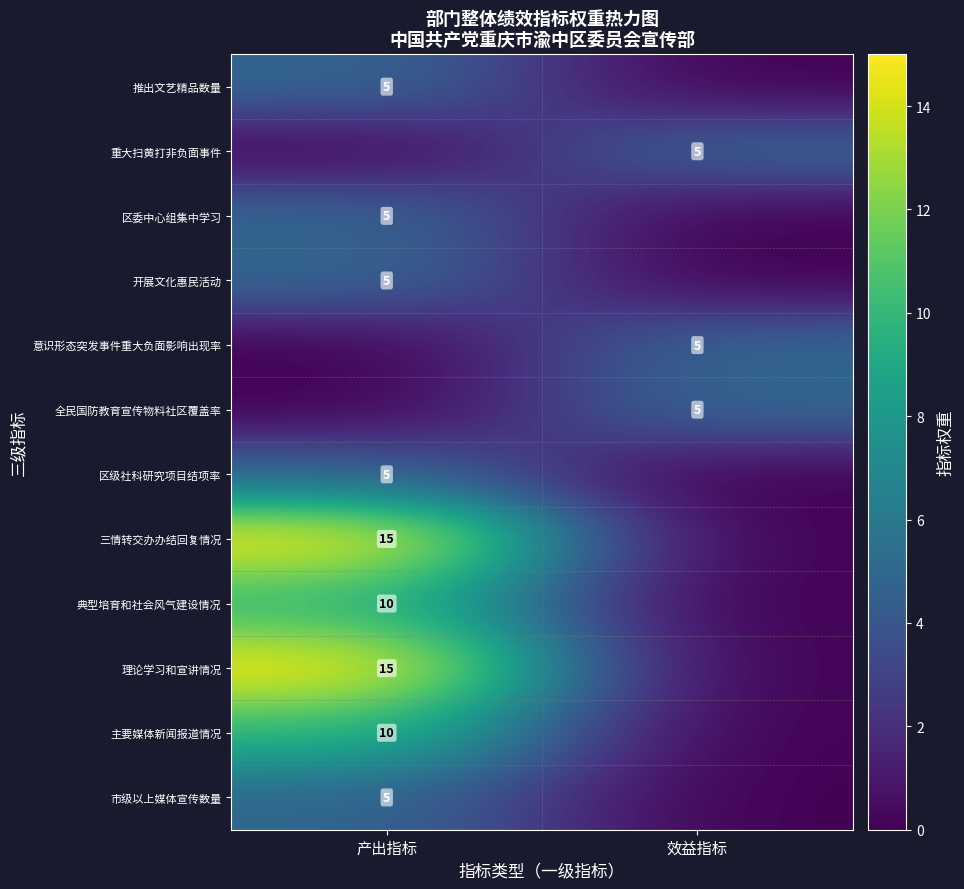

True or false: 三情转交办办结回复情况 has a value of 4 at 产出指标.

False